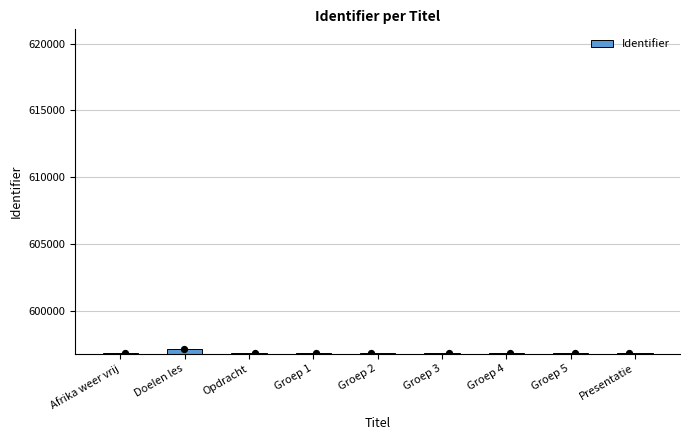

Between Groep 4 and Groep 3, which is larger?

Groep 4